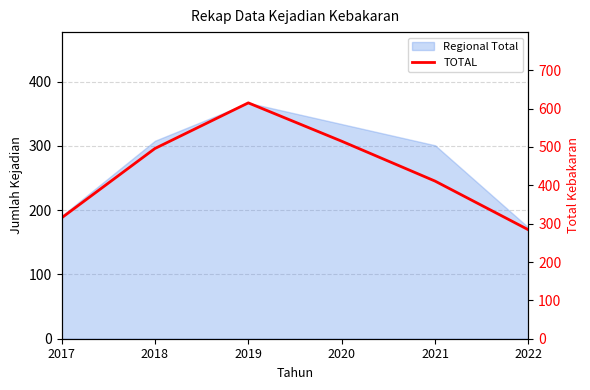

Reading left to right, extract all data points from this chart.

315	496	615	515	411	284